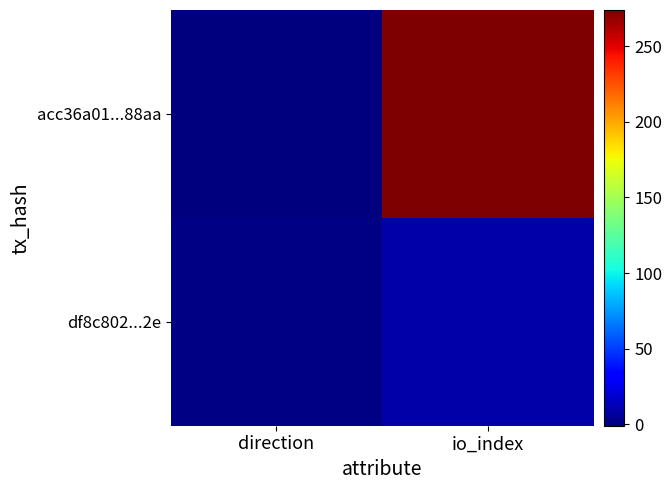

Which category has the highest value across all series?

io_index